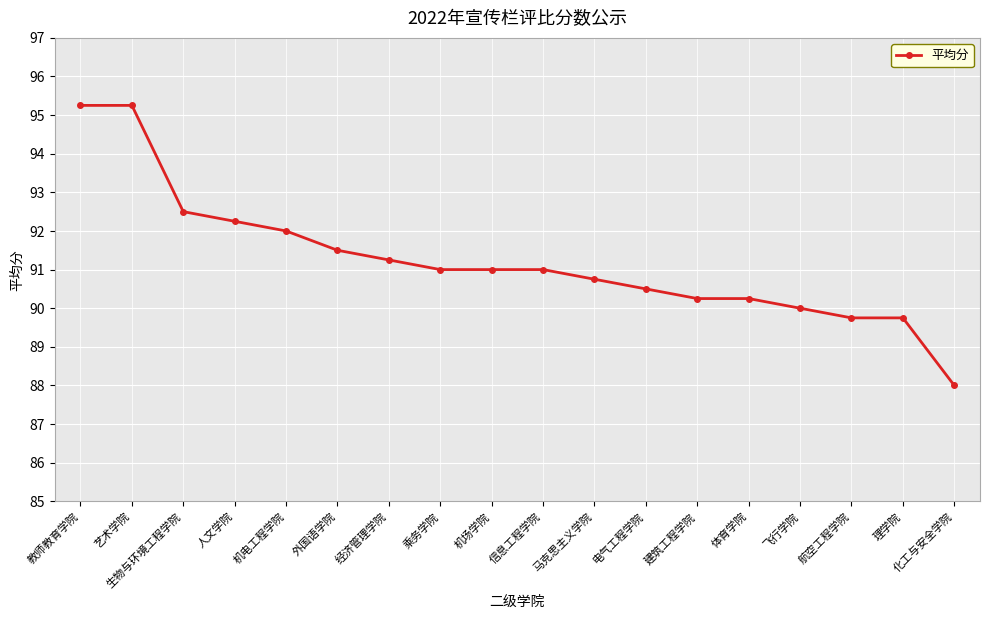

Between 艺术学院 and 电气工程学院, which is larger?

艺术学院